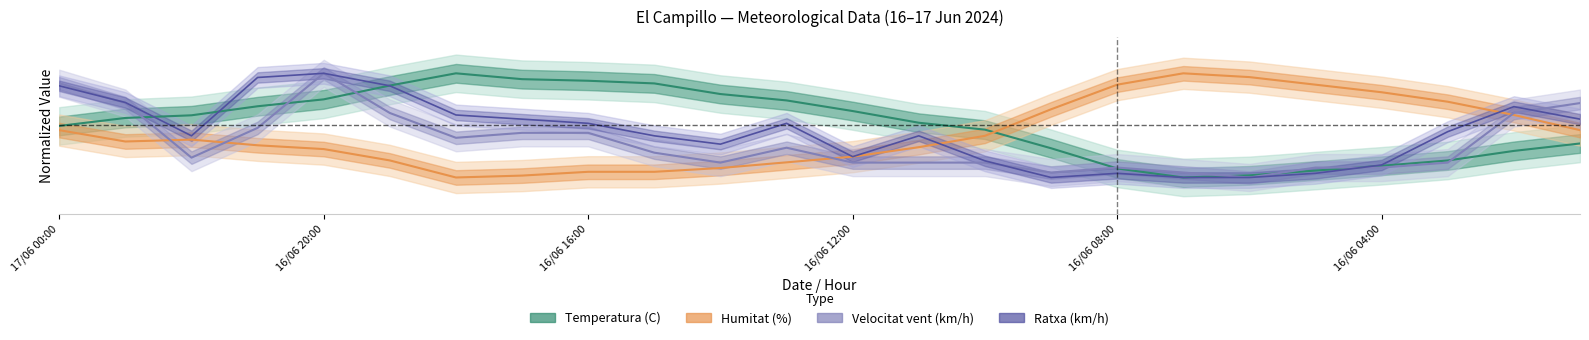

How many lines are shown in the chart?

4